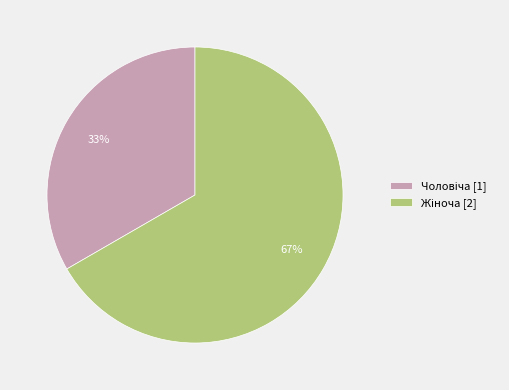

Is there a majority slice in this chart?

Yes